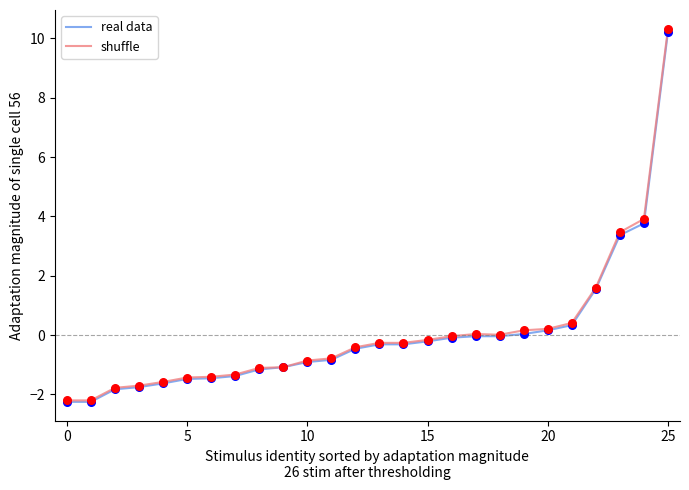

Which series has the largest range (max minus min)?

shuffle